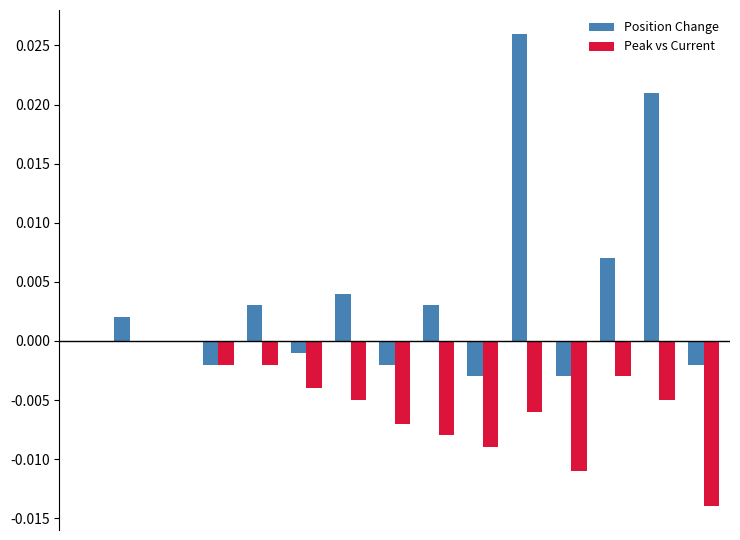

Which series has the largest total across all categories?

Position Change